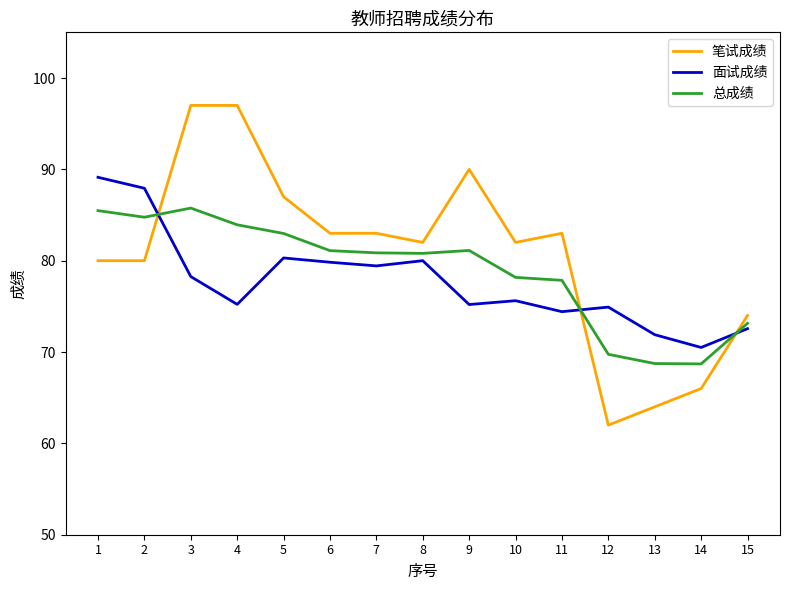

Which series has the largest range (max minus min)?

笔试成绩